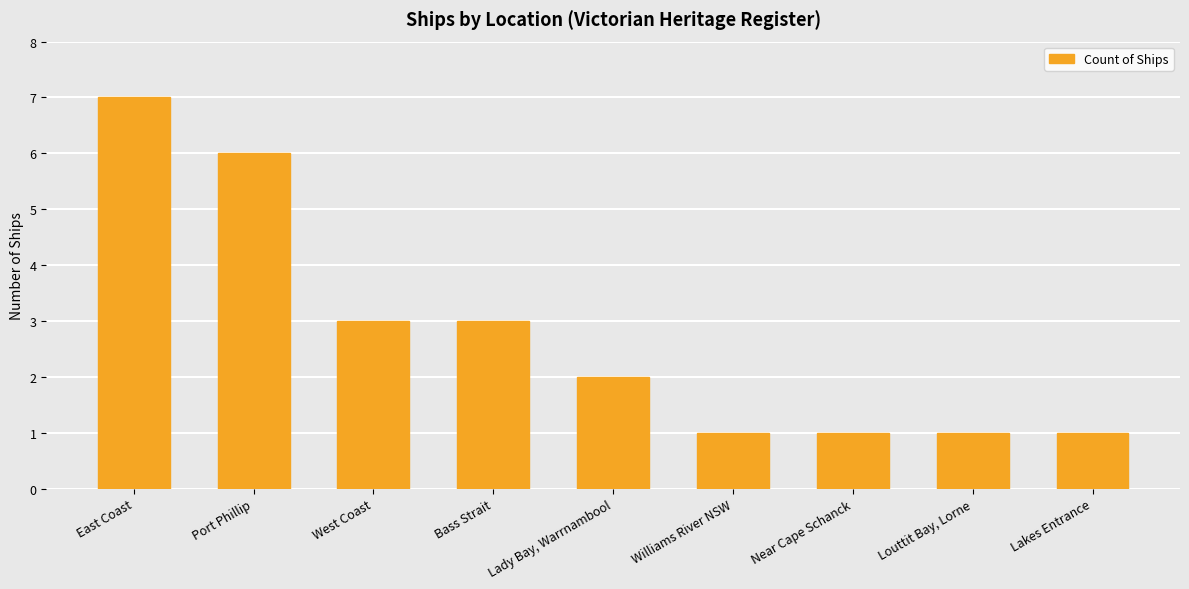

What is the sum of the values at Lakes Entrance and West Coast?

4